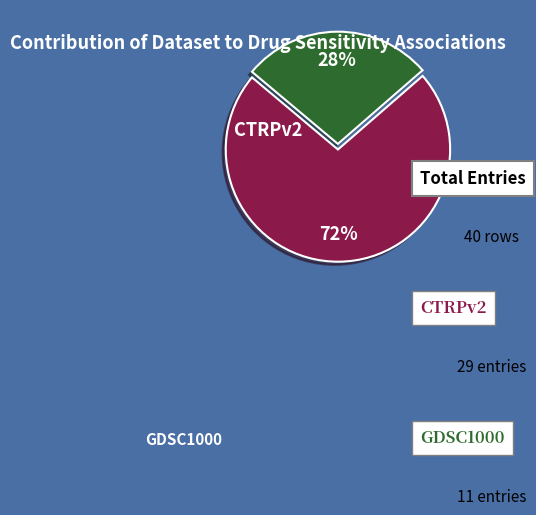

To the nearest percent, what is the average slice percentage?

50%